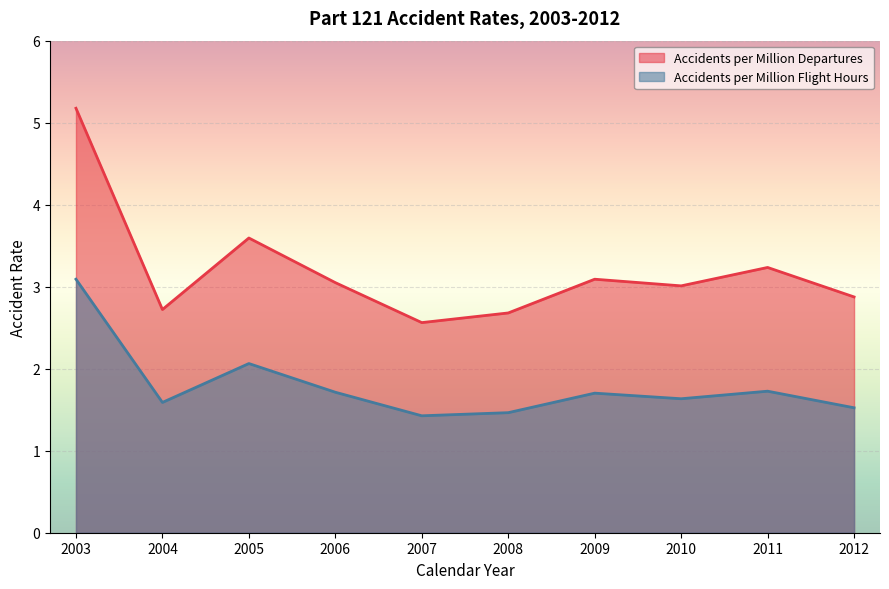

Is the value of Accidents per Million Flight Hours at 2011 greater than the value of Accidents per Million Departures at 2010?

No